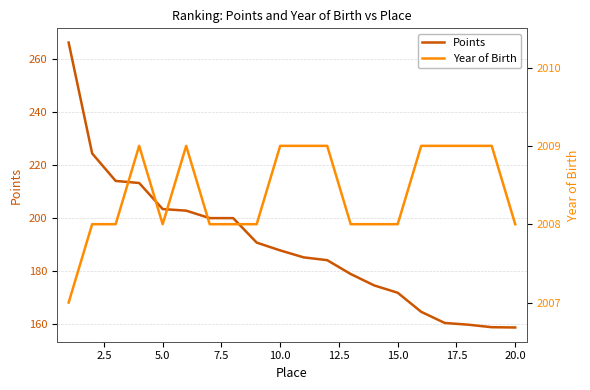

What are all the series names shown in the legend?

Points, Year of Birth